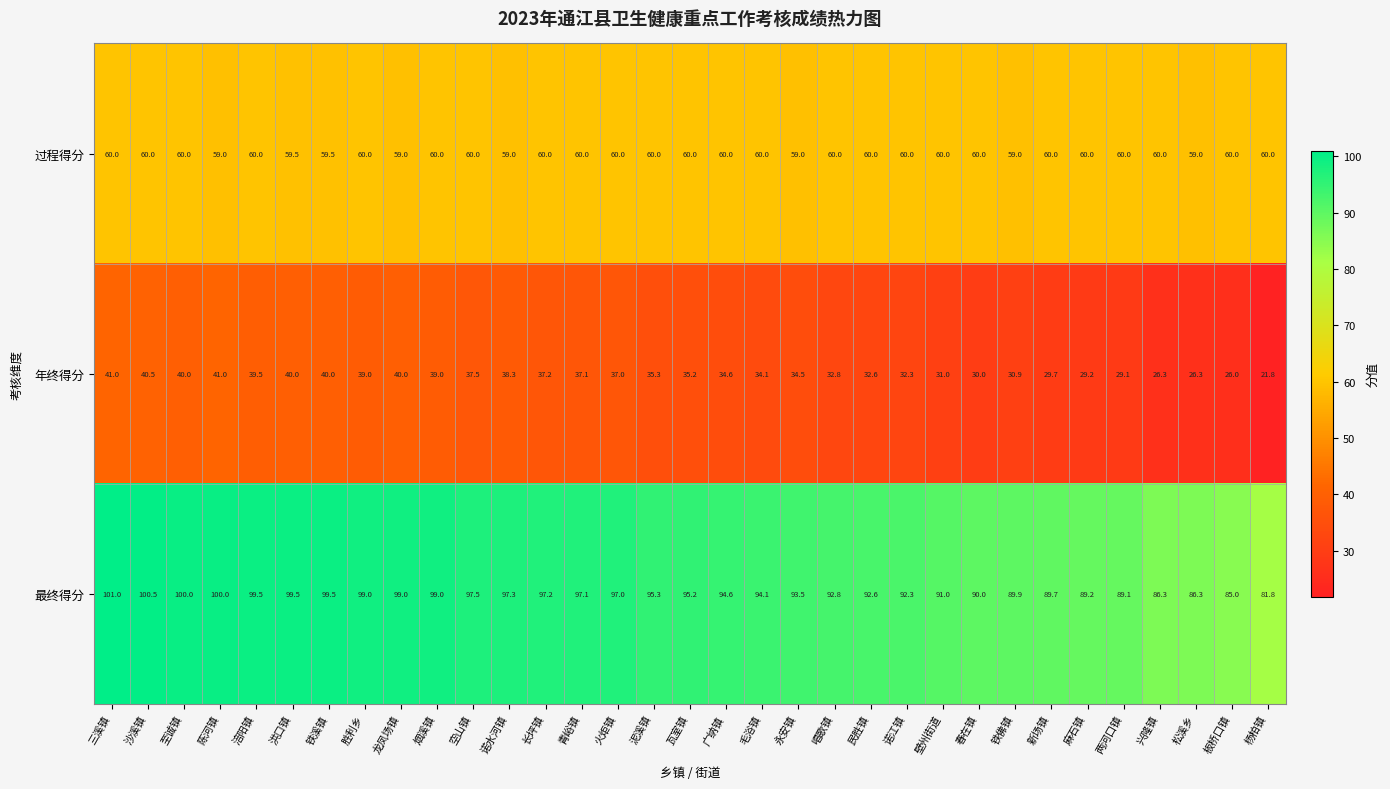

At 杨柏镇, list the series in order from largest to smallest.

最终得分, 过程得分, 年终得分